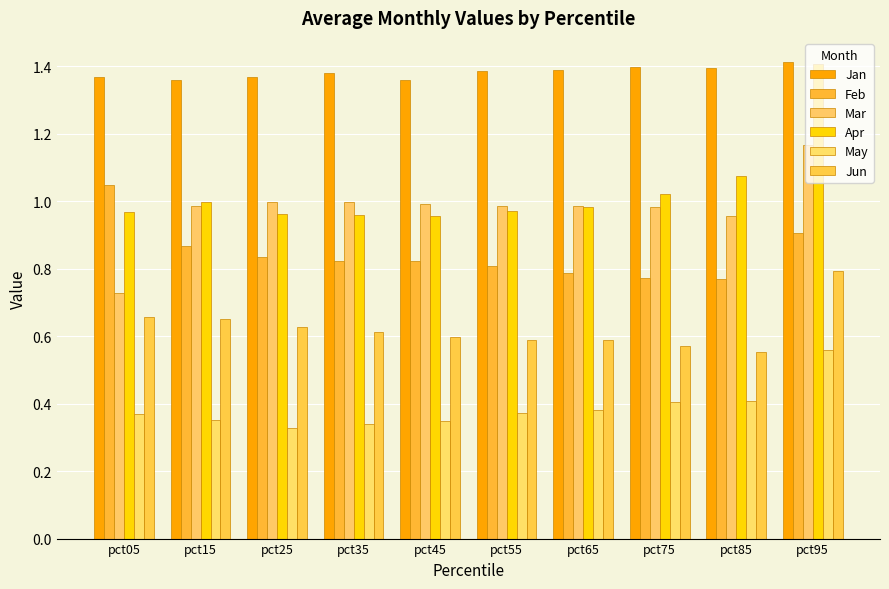

Does the chart contain stacked bars?

No